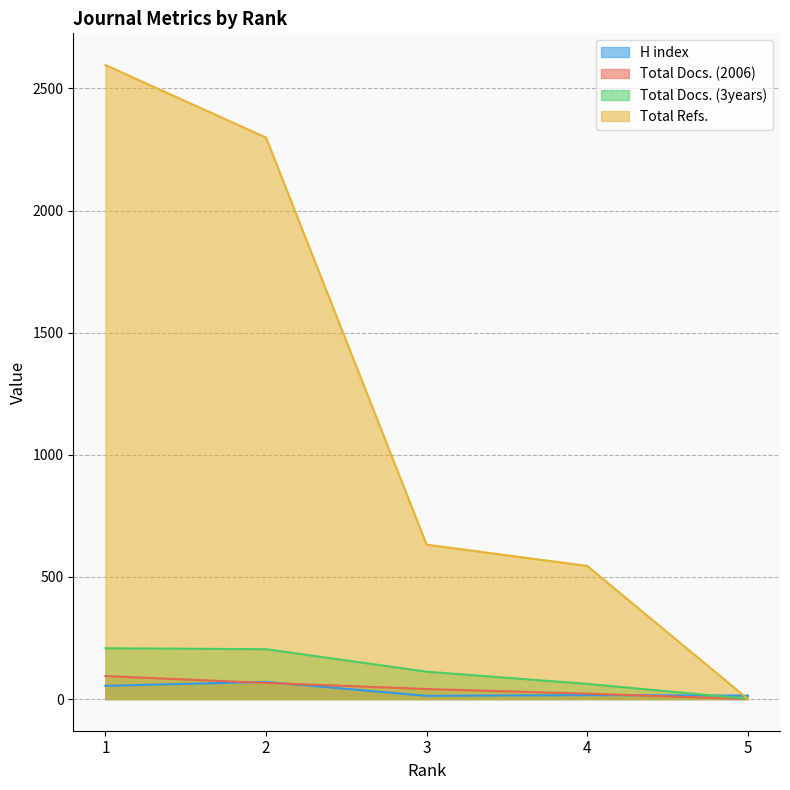

True or false: Total Docs. (3years) and Total Docs. (2006) intersect in this chart.

False